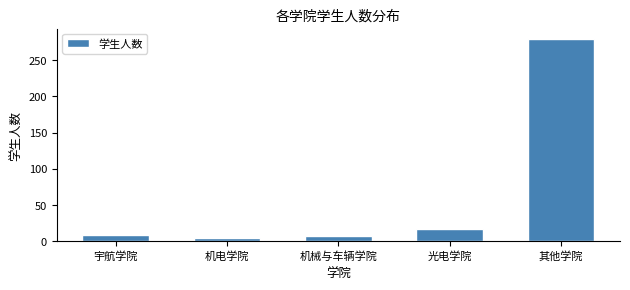

What is the difference between the maximum and second lowest values?

273